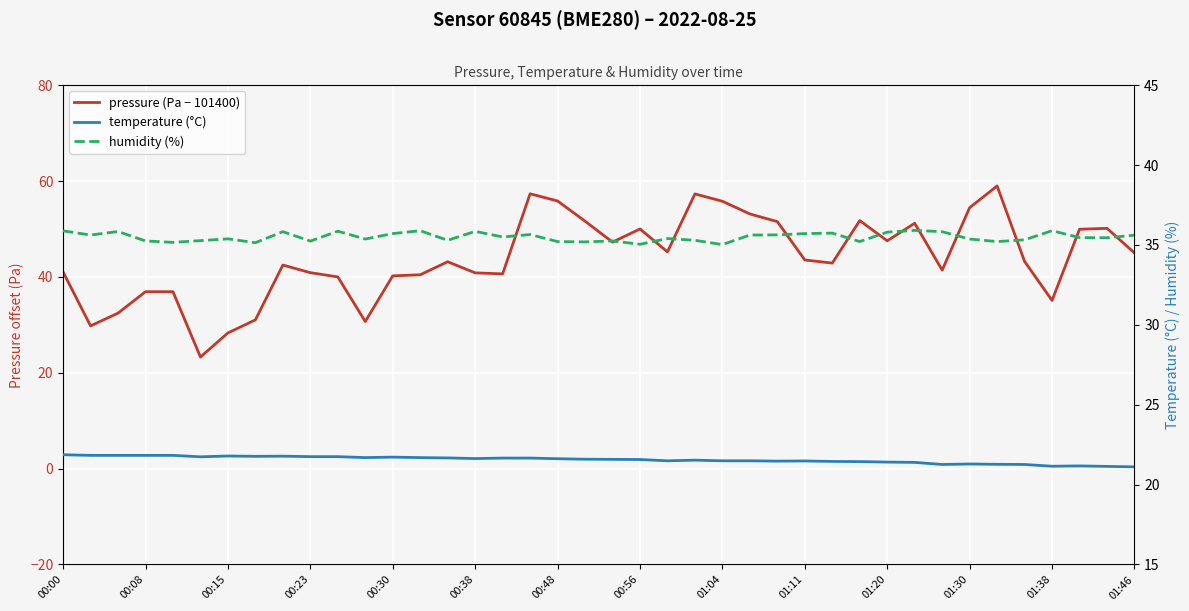

Rank the series by their maximum value, from lowest to highest.

temperature (°C), humidity (%), pressure (Pa − 101400)